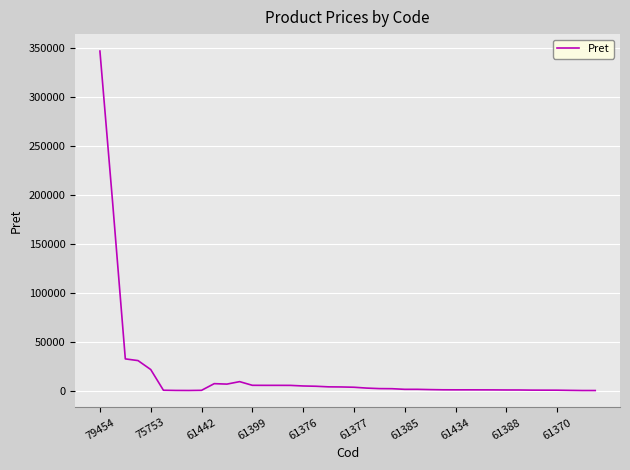

What is the maximum value shown in the chart?

346417.0